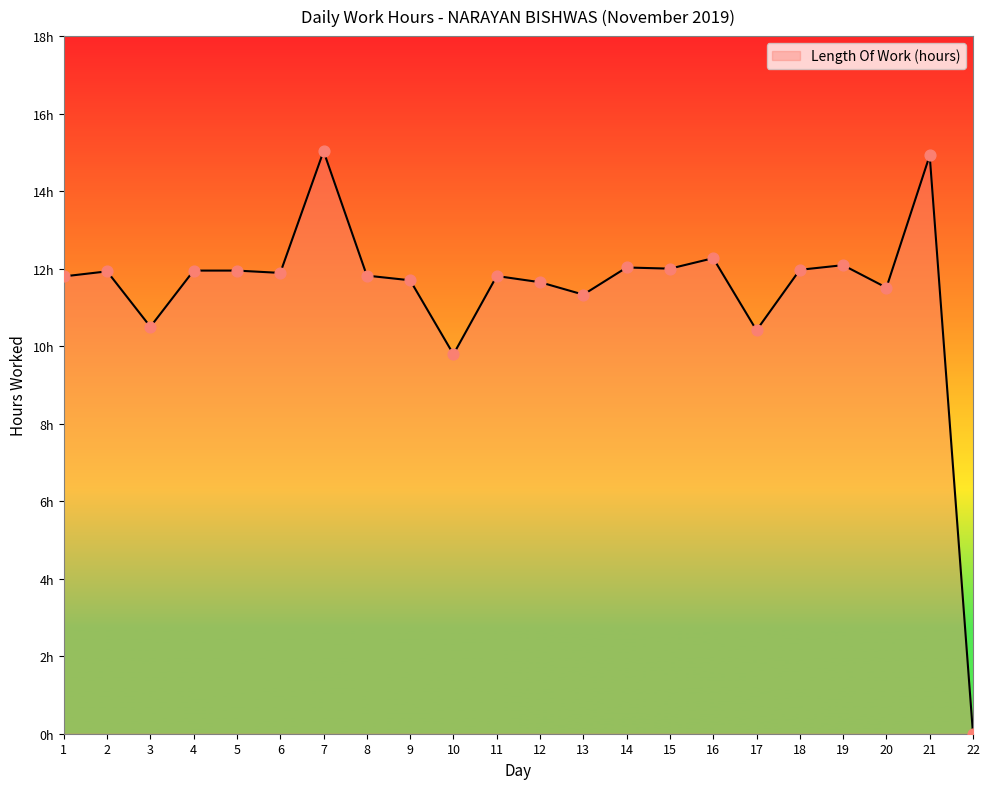

Which has a higher value, 16 or 15?

16